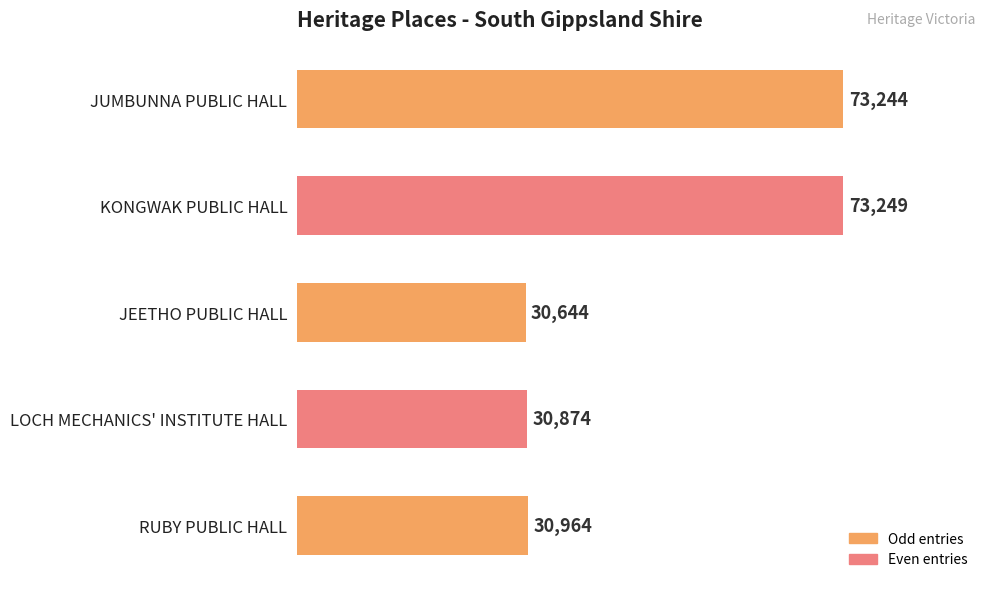

The chart shows a value of 73244 at JUMBUNNA PUBLIC HALL. True or false?

True